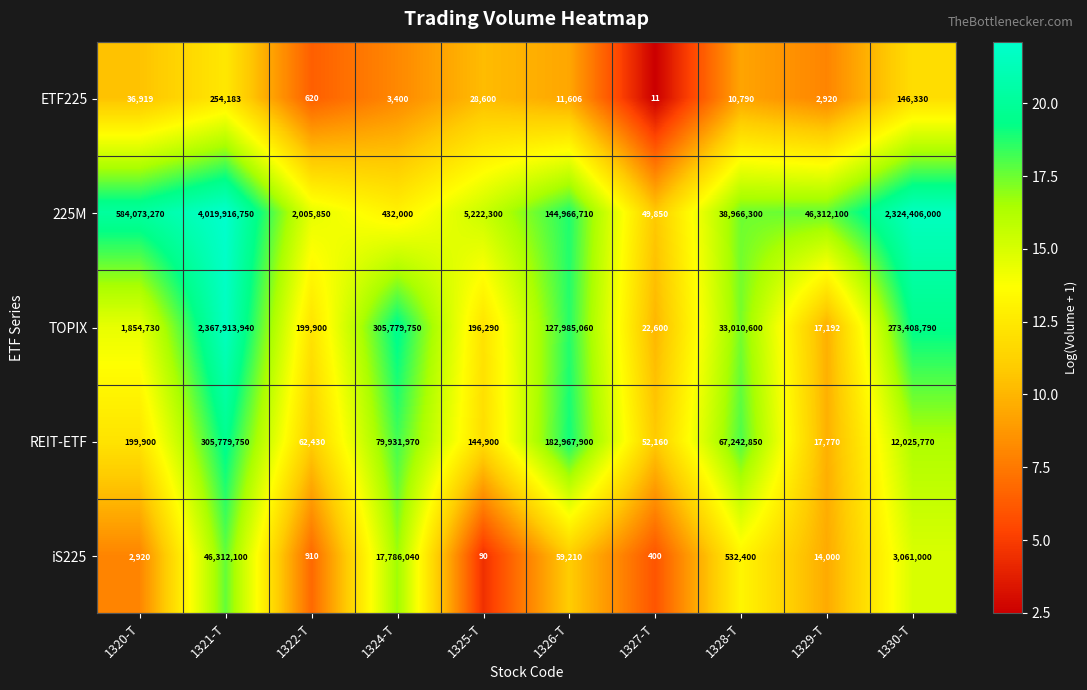

Read the TOPIX value at 1325-T, to the nearest 10.

196290